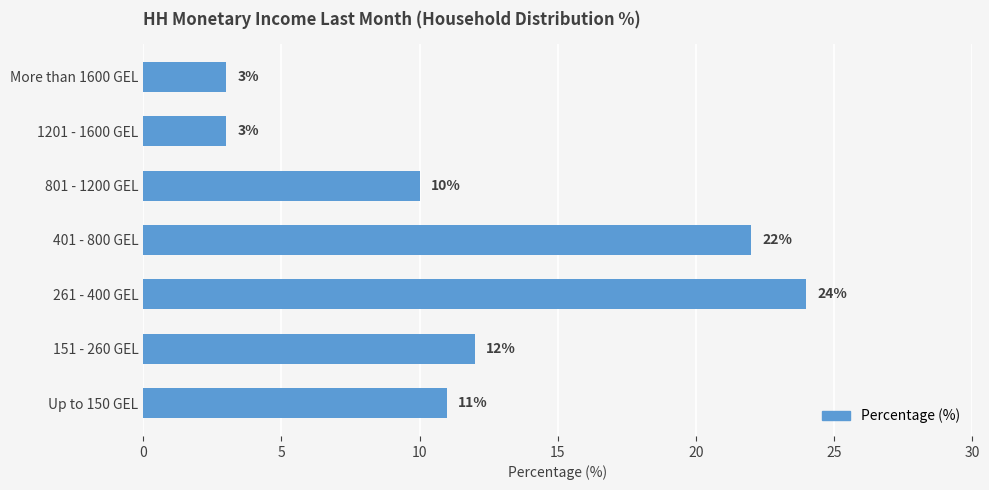

True or false: the data shows 10 at 801 - 1200 GEL.

True